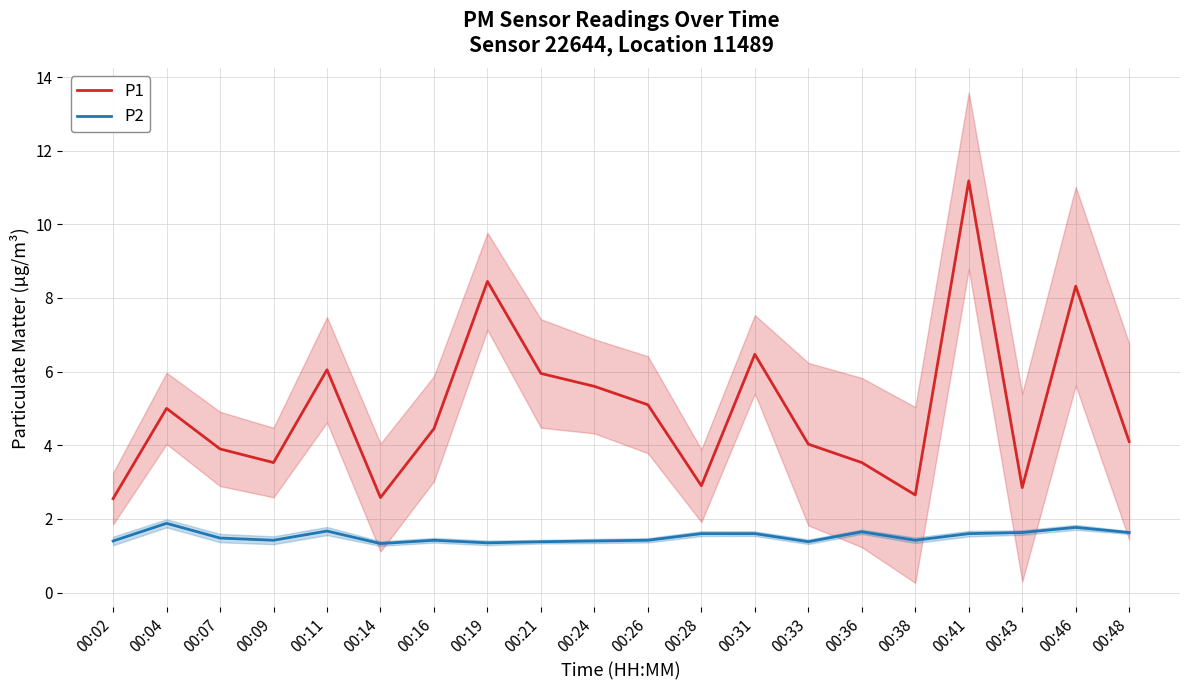

What is the value of the P2 point at the 12th from the left?

1.6